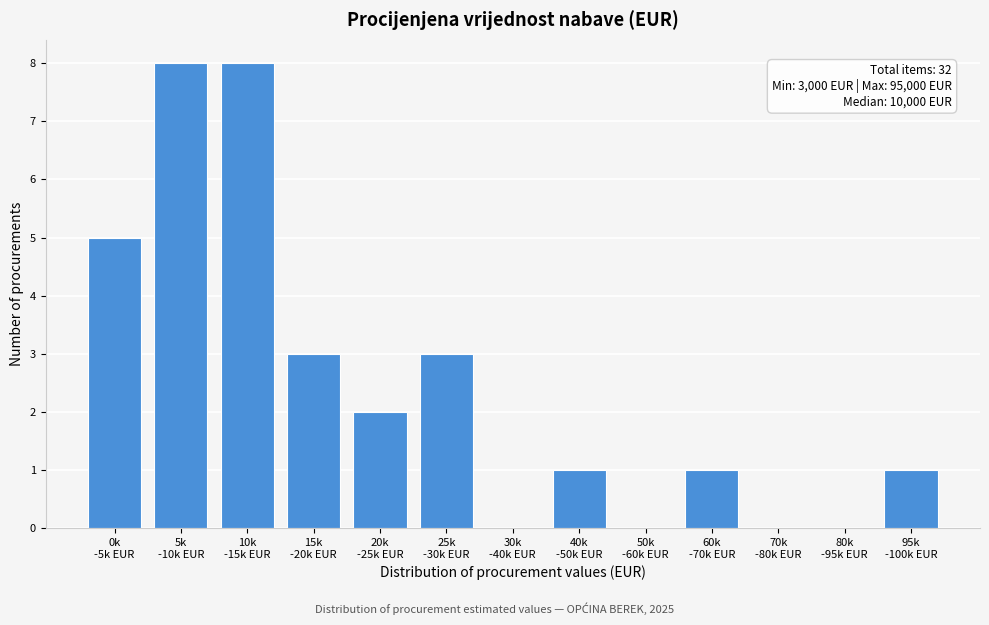

What is the maximum value shown in the chart?

8